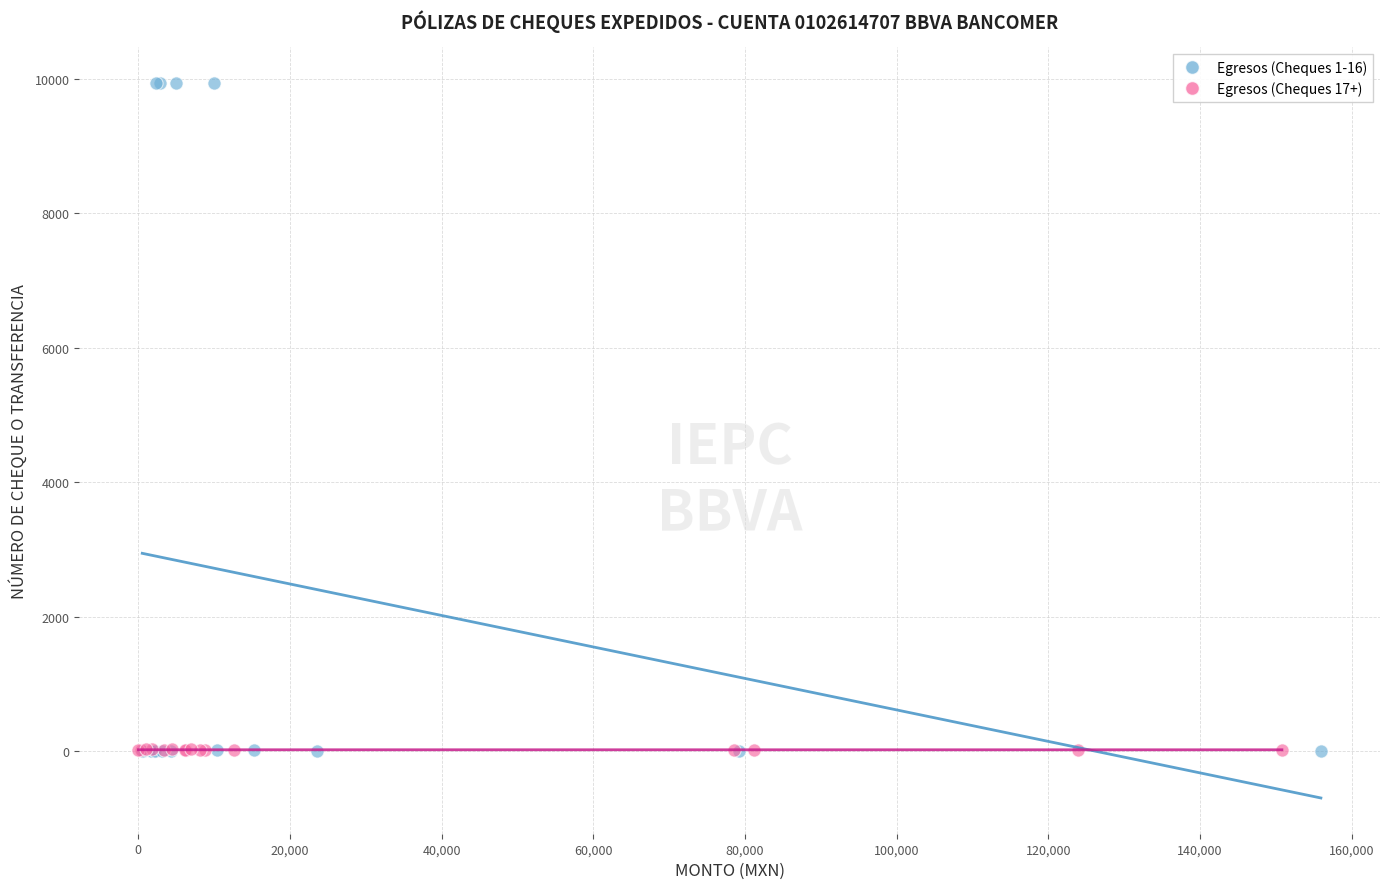

Which series contains the highest Y value?

Egresos (Cheques 1-16)